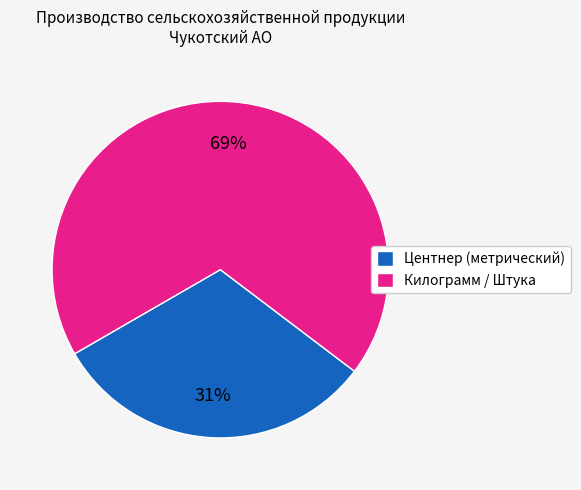

Does any single category account for the majority?

Yes